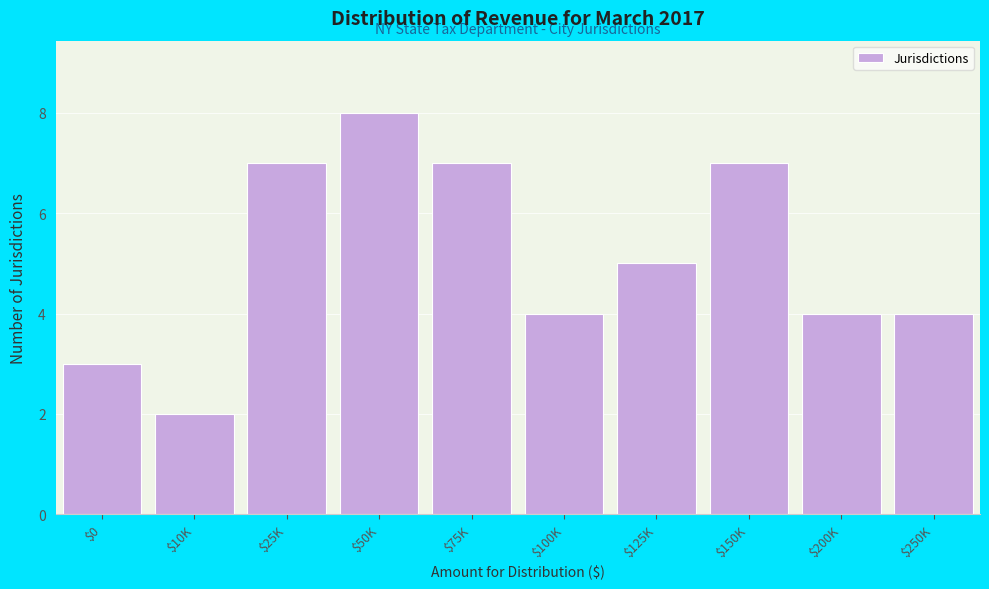

Reading left to right, transcribe all the data shown in this chart.

3	2	7	8	7	4	5	7	4	4